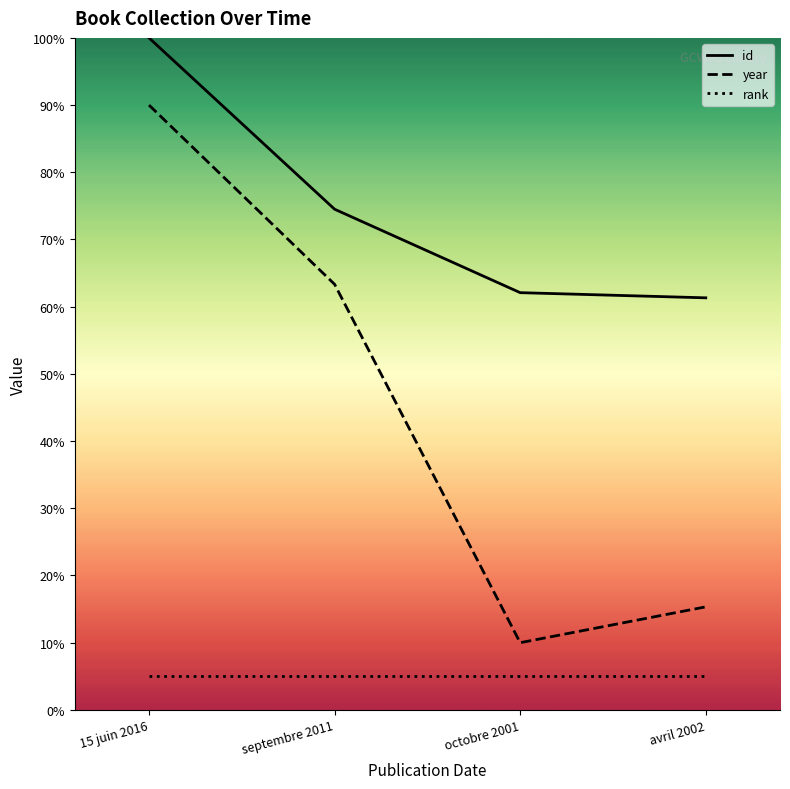

How many lines are shown in the chart?

3